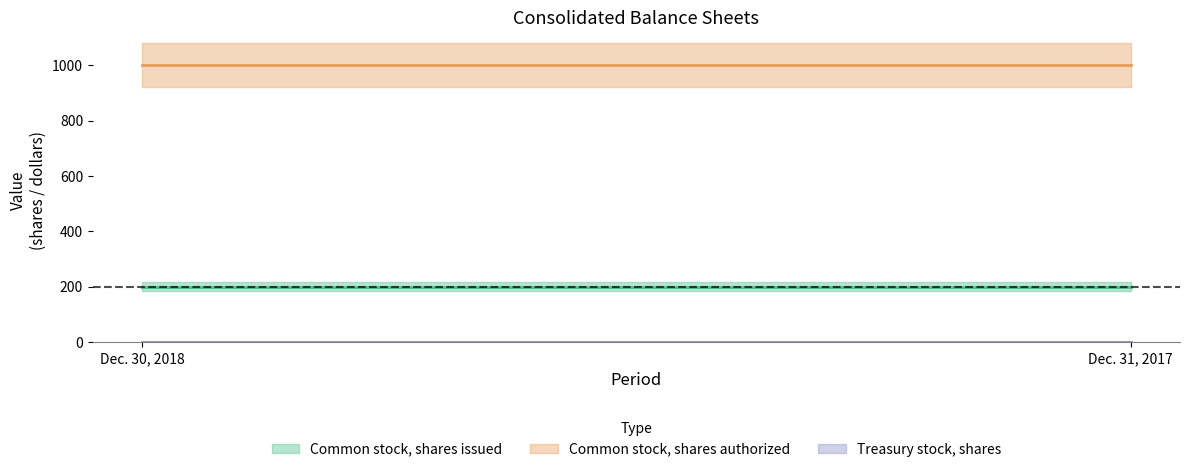

The Common stock, shares authorized series shows 1000 at Dec. 31, 2017. True or false?

True